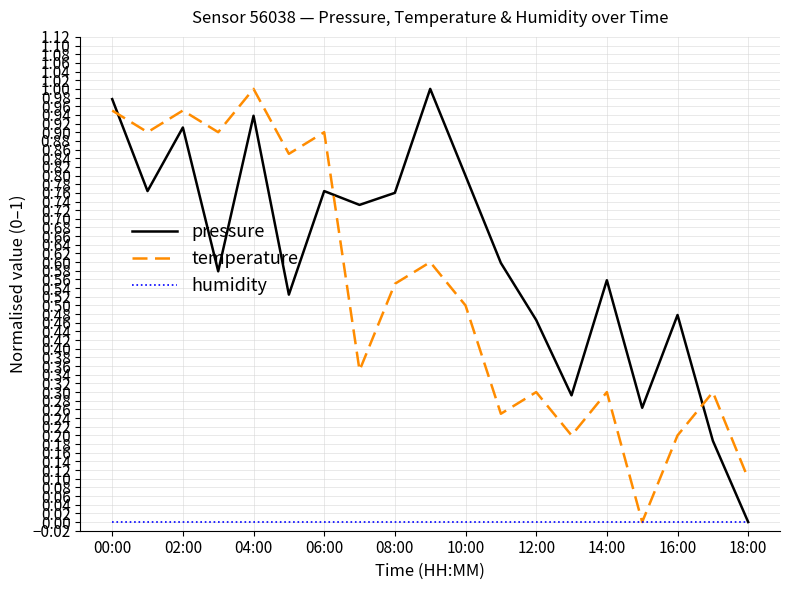

How many intersections are there between temperature and pressure?

3